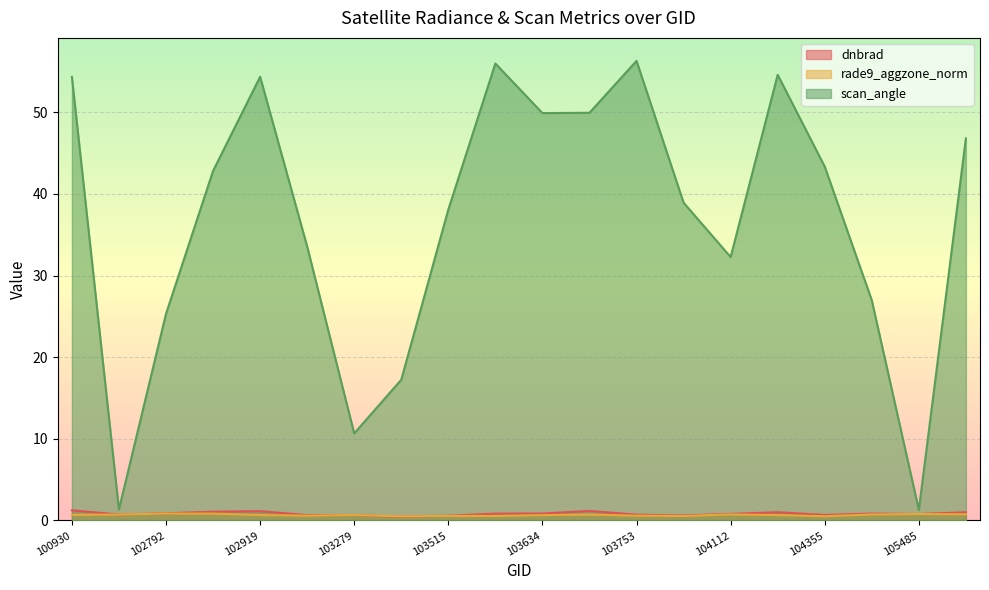

What is the maximum value for rade9_aggzone_norm?

0.9